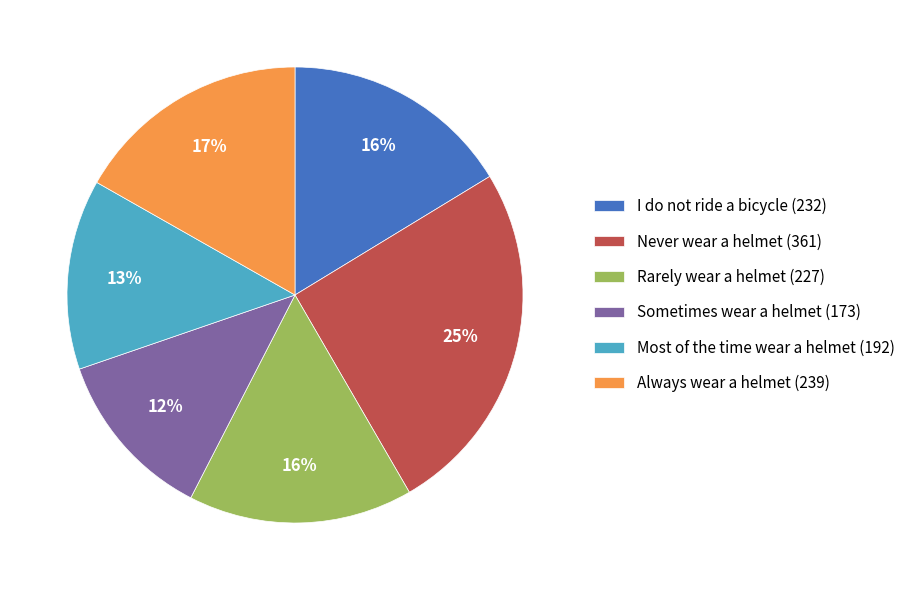

Which has a higher value, Always wear a helmet (239) or Never wear a helmet (361)?

Never wear a helmet (361)